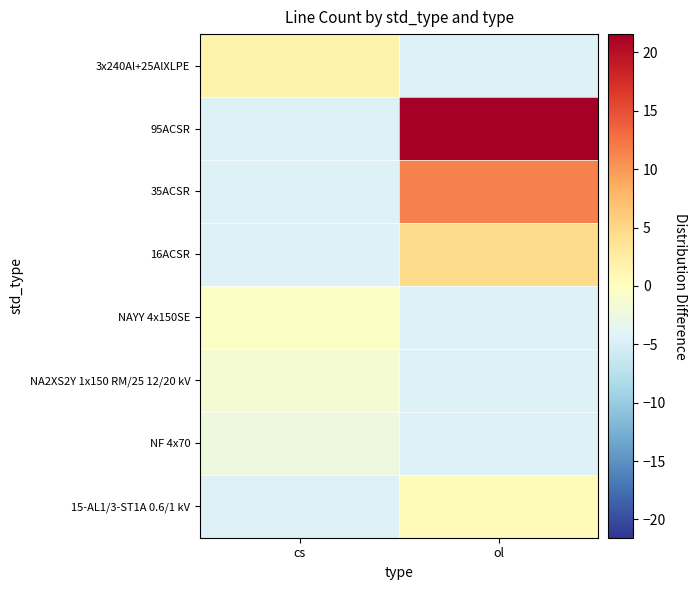

Reading right to left, transcribe all the data shown in this chart.

3x240Al+25AlXLPE: ol=-4.4	cs=1.6
95ACSR: ol=21.6	cs=-4.4
35ACSR: ol=11.6	cs=-4.4
16ACSR: ol=4.6	cs=-4.4
NAYY 4x150SE: ol=-4.4	cs=-0.4
NA2XS2Y 1x150 RM/25 12/20 kV: ol=-4.4	cs=-1.4
NF 4x70: ol=-4.4	cs=-2.4
15-AL1/3-ST1A 0.6/1 kV: ol=0.6	cs=-4.4